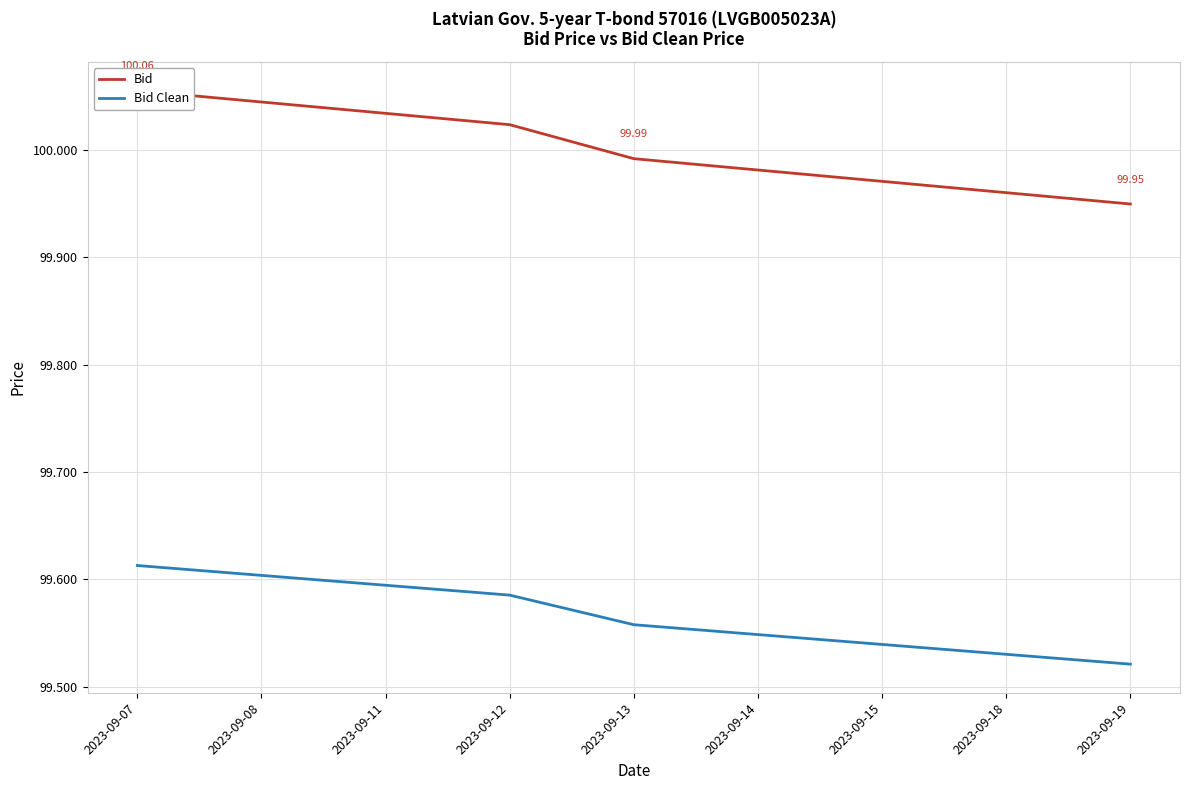

List the labels in order of Bid value, smallest first.

2023-09-19, 2023-09-18, 2023-09-15, 2023-09-14, 2023-09-13, 2023-09-12, 2023-09-11, 2023-09-08, 2023-09-07